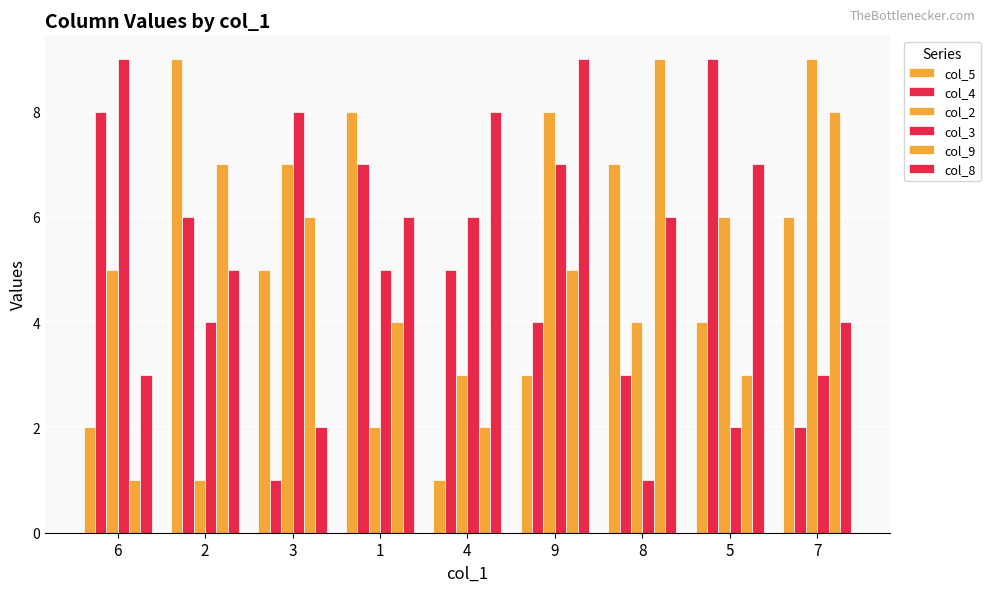

What is the maximum value shown in the chart?

9